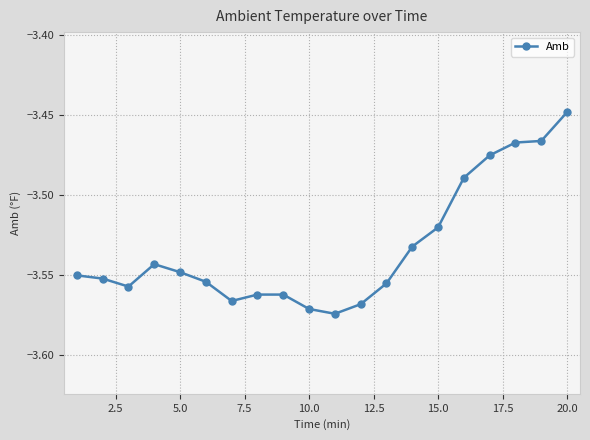

What is the sum of all values?

-70.7